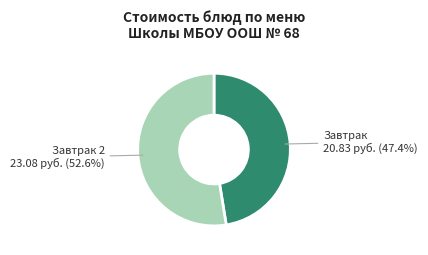

Does any single category account for the majority?

Yes